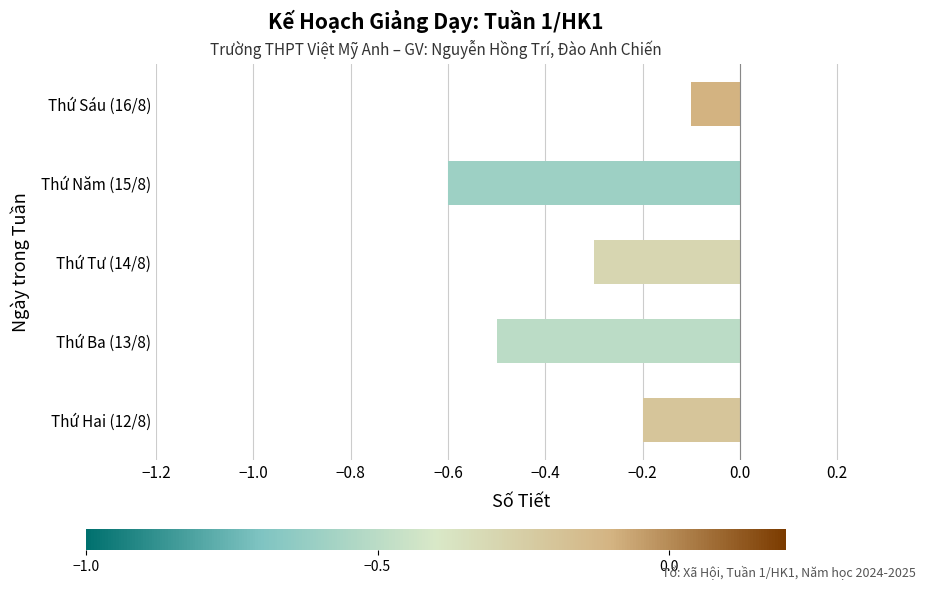

How many bars are there in total?

5